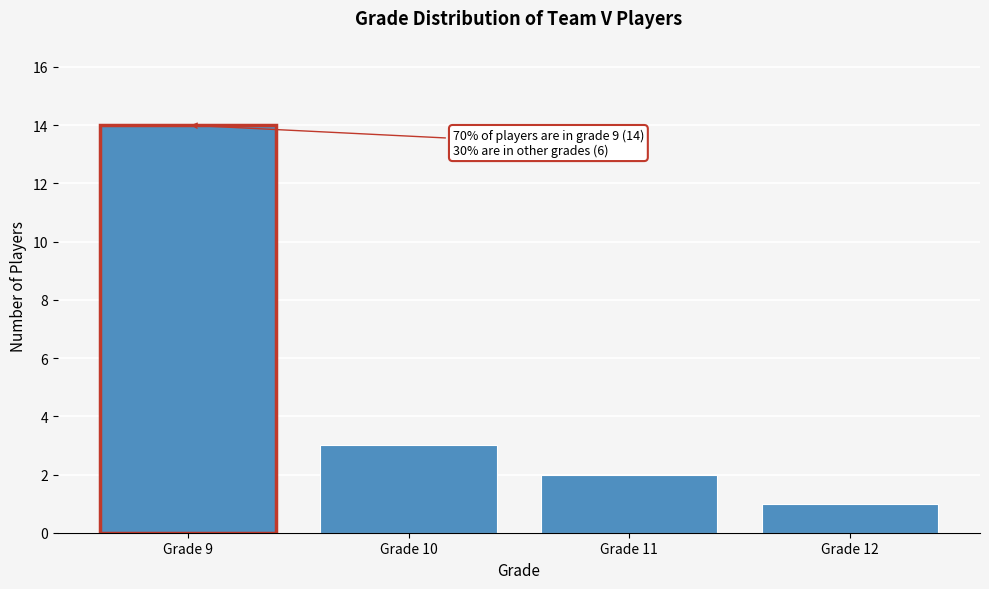

Reading left to right, transcribe all the data shown in this chart.

Grade 9=14	Grade 10=3	Grade 11=2	Grade 12=1